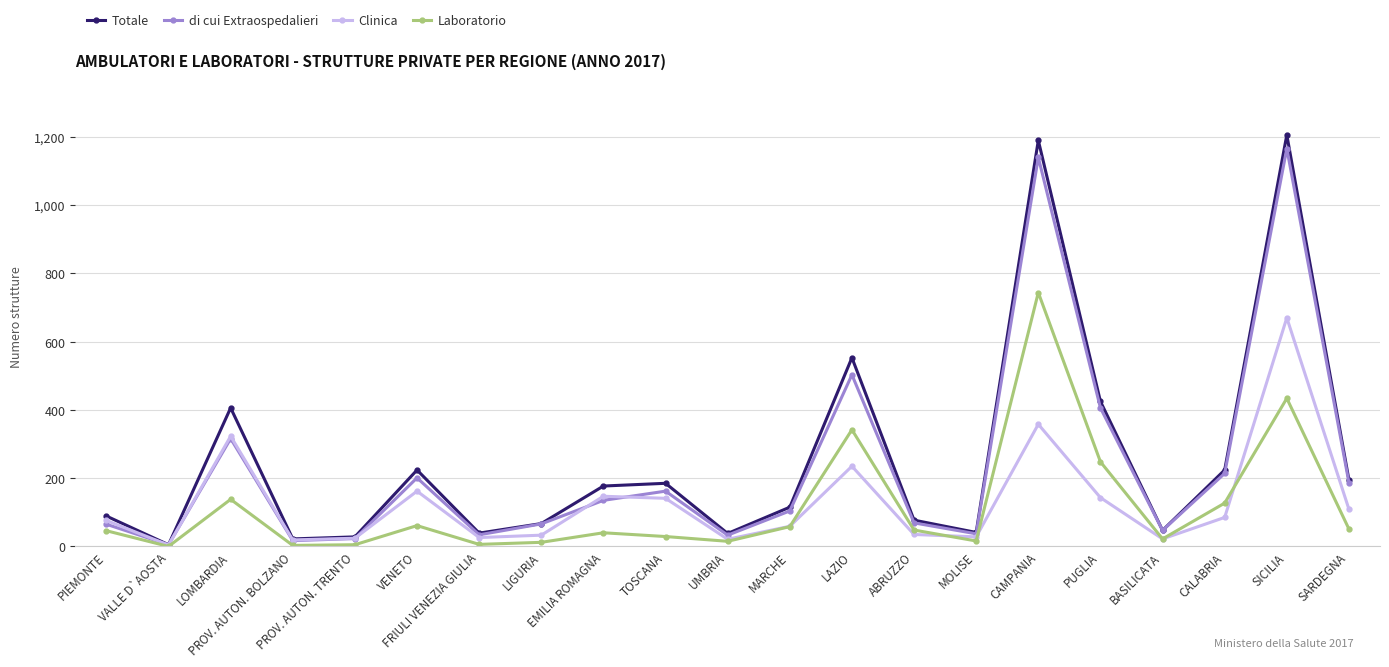

What is the greatest value displayed?

1206